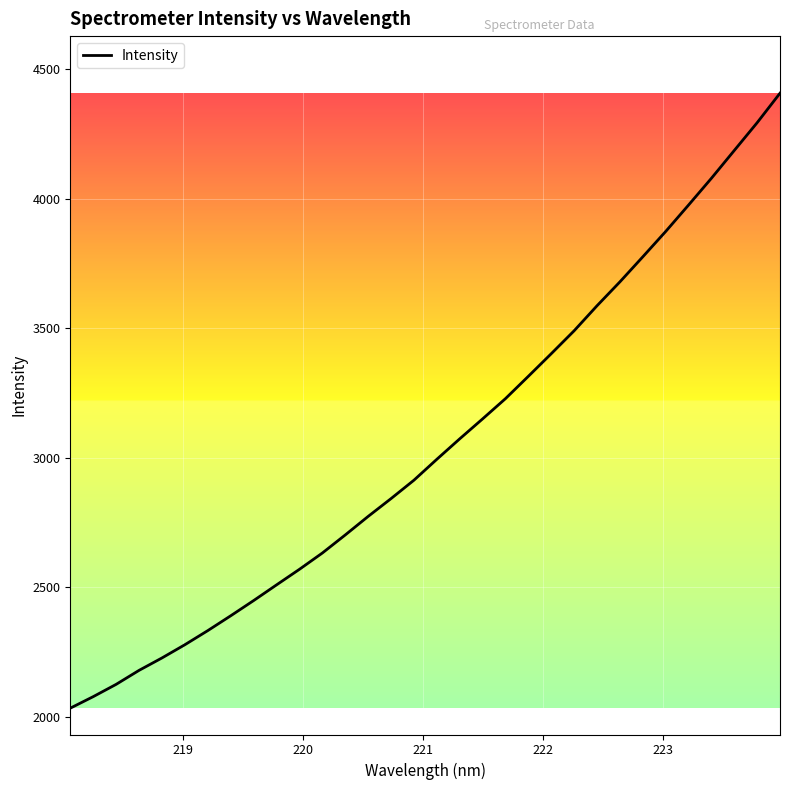

What is the difference between the maximum and minimum values?

2373.9